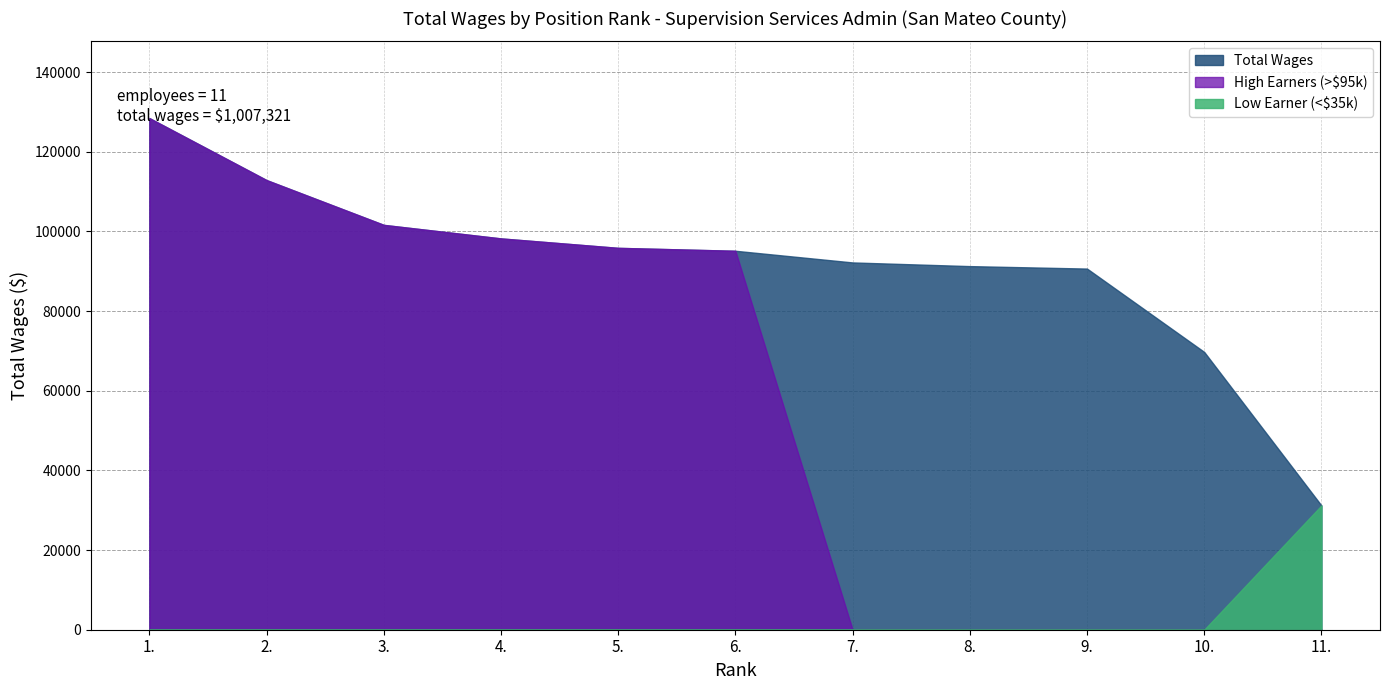

At which label is the value closest to 79823?

10.